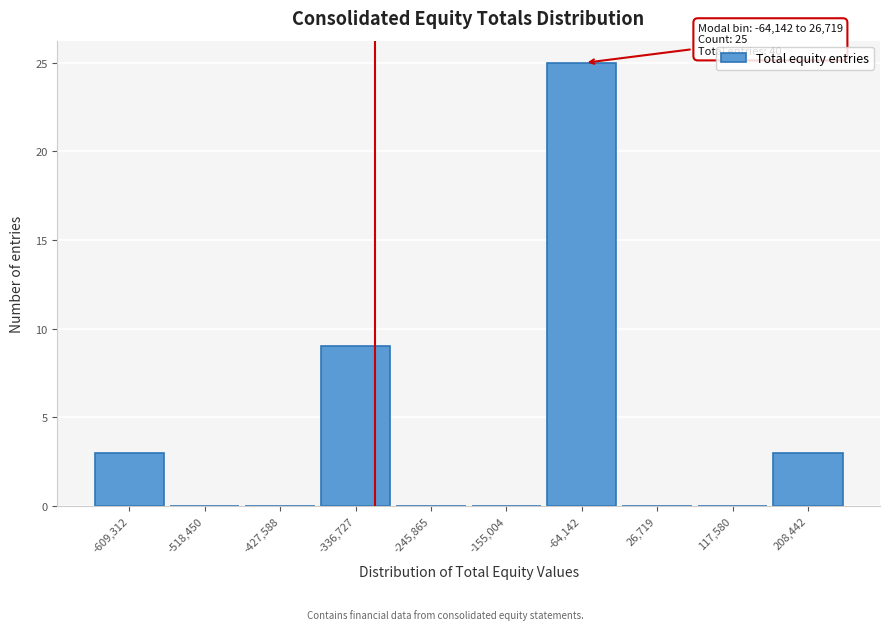

Reading left to right, list all the values displayed in this chart.

-609,312=3	-518,450=0	-427,588=0	-336,727=9	-245,865=0	-155,004=0	-64,142=25	26,719=0	117,580=0	208,442=3